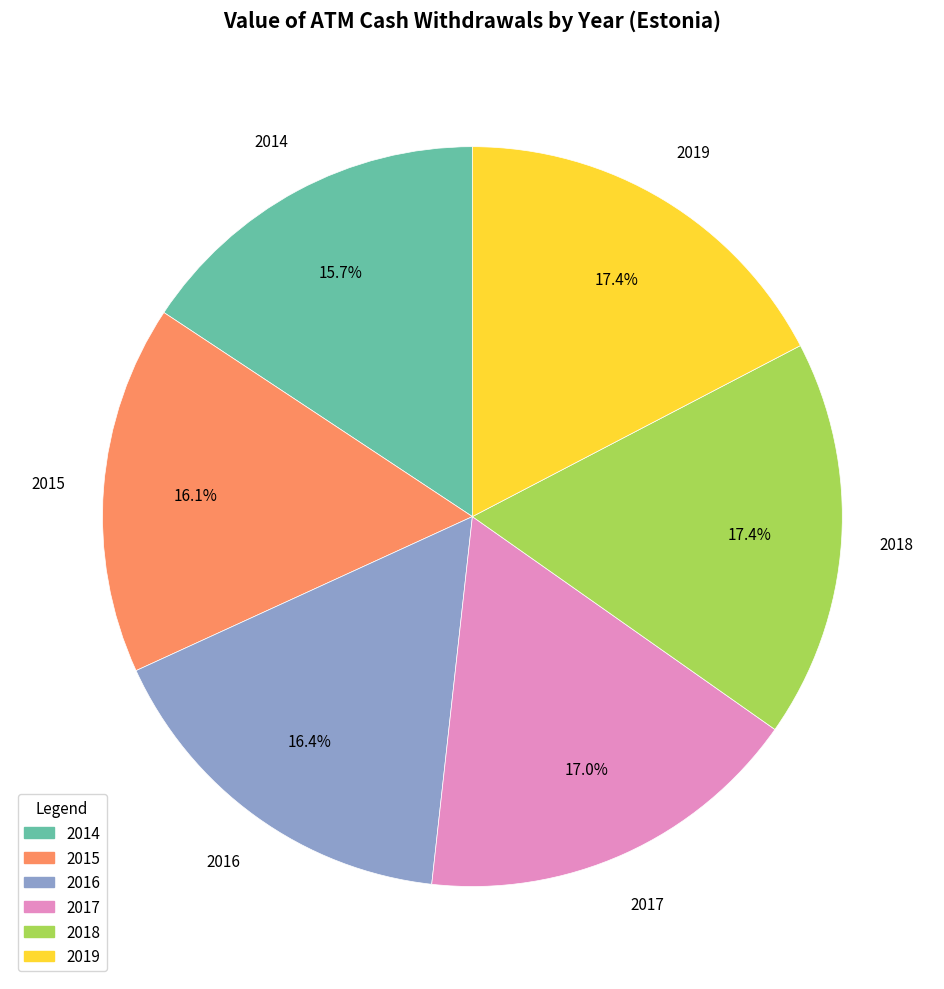

Is there a majority slice in this chart?

No